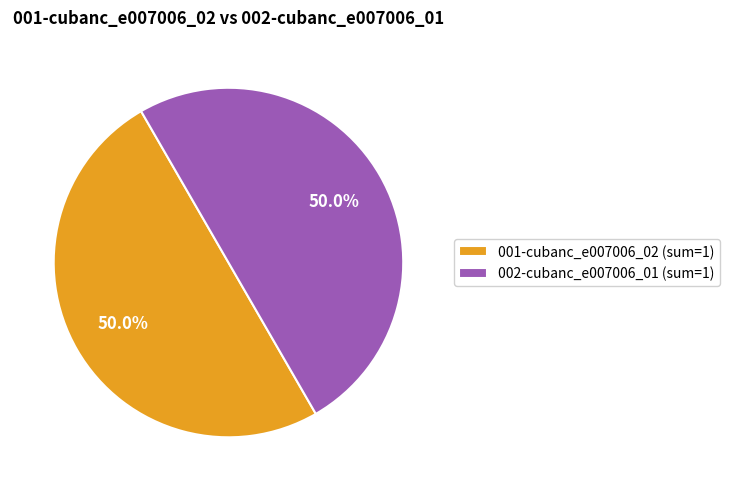

What percentage is NOT represented by 002-cubanc_e007006_01 (sum=1)?

50.0%